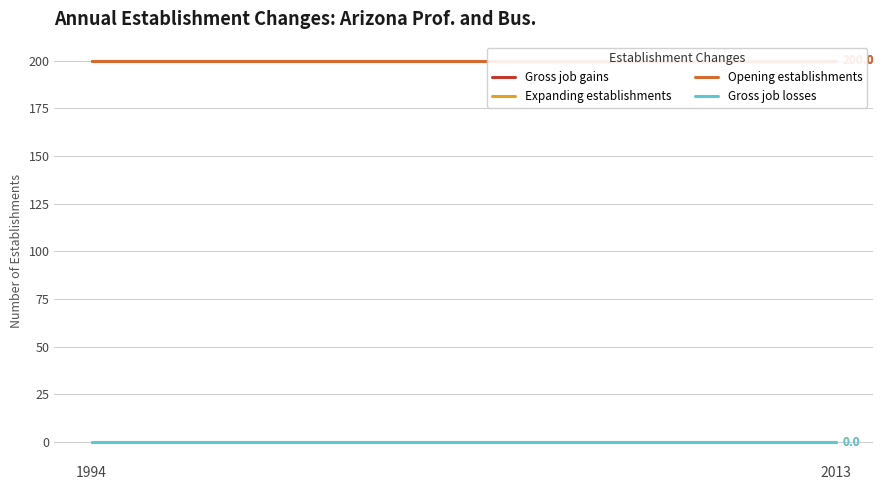

Rank the series at 3 from highest to lowest value.

Gross job gains, Opening establishments, Expanding establishments, Gross job losses